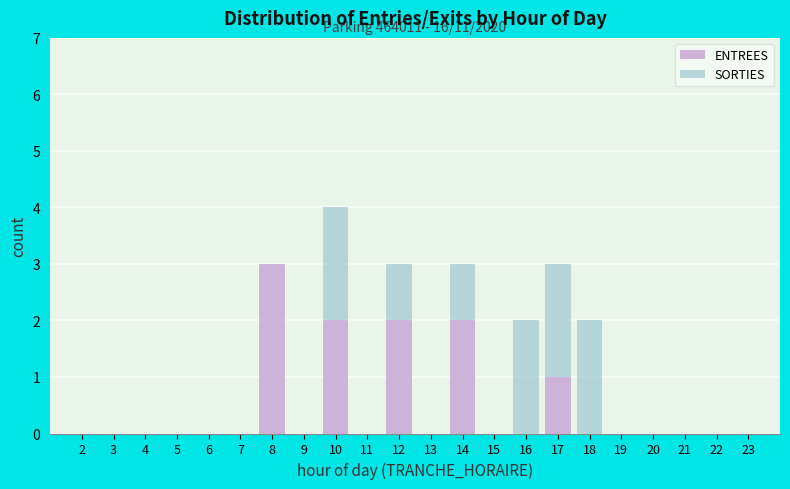

The ENTREES series shows 0 at 16. True or false?

True